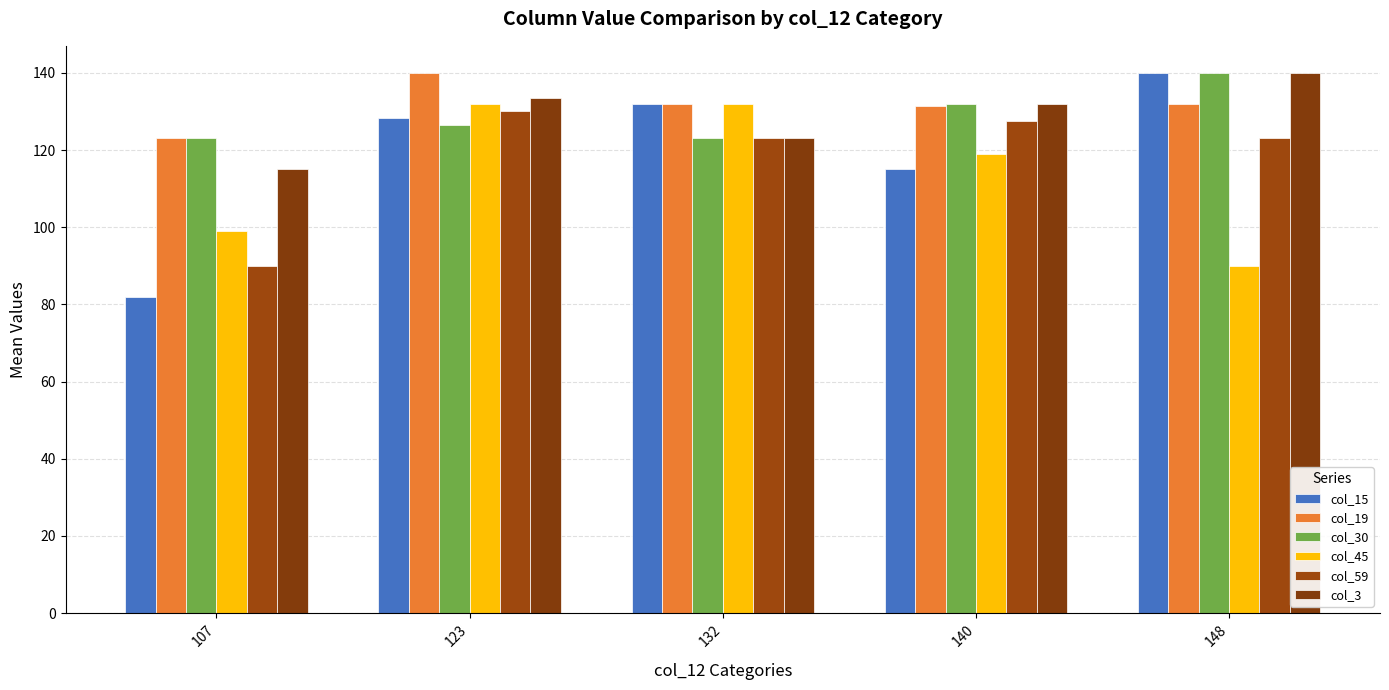

Read the col_30 value at 132.

123.0